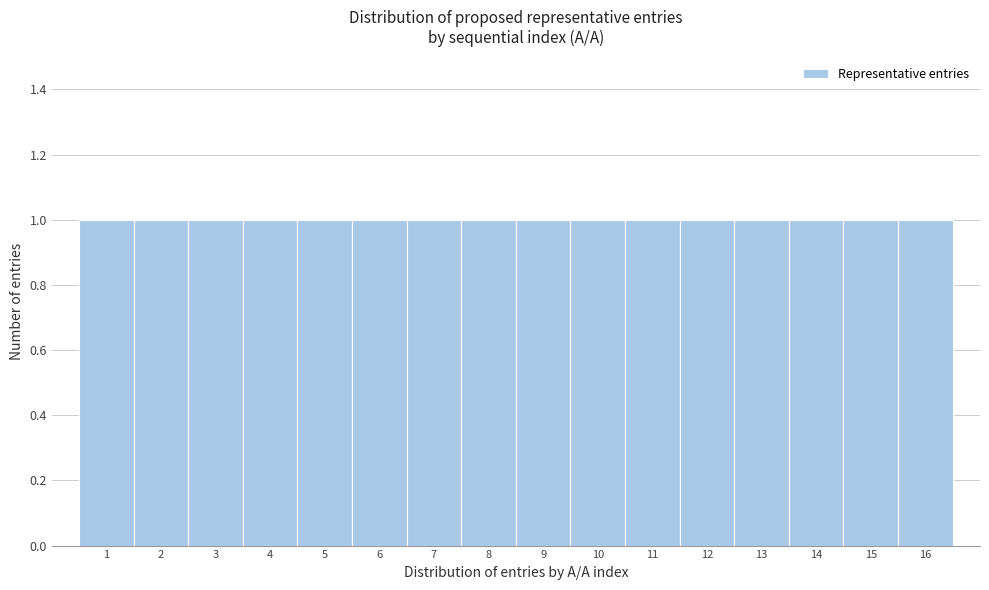

What is the height of the bar covering 6.5 to 7.5 on the x-axis? The values are not printed on the chart, so give them approximately, as read against the axis.

1